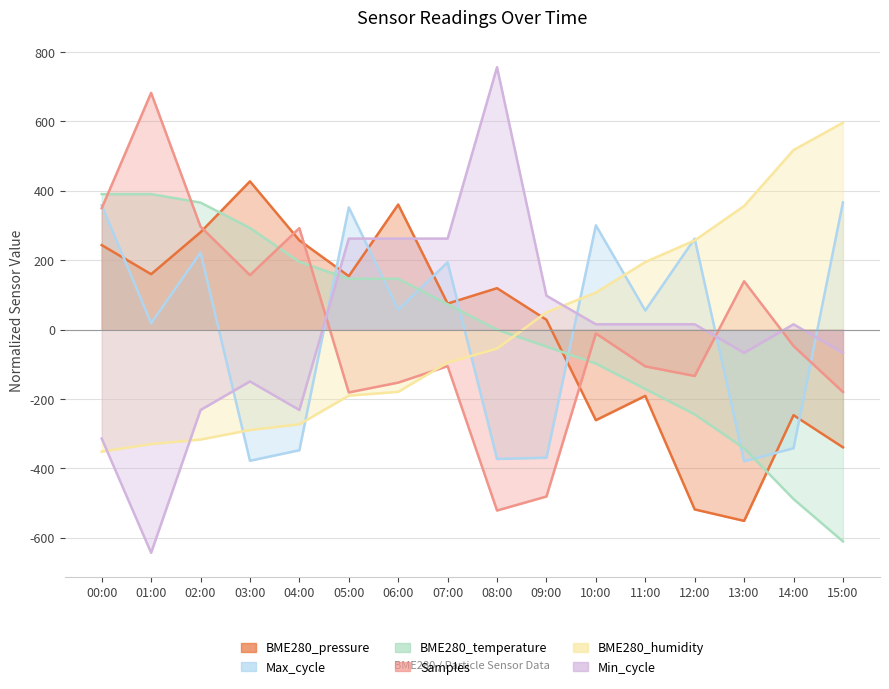

Which series has the largest total across all categories?

Min_cycle